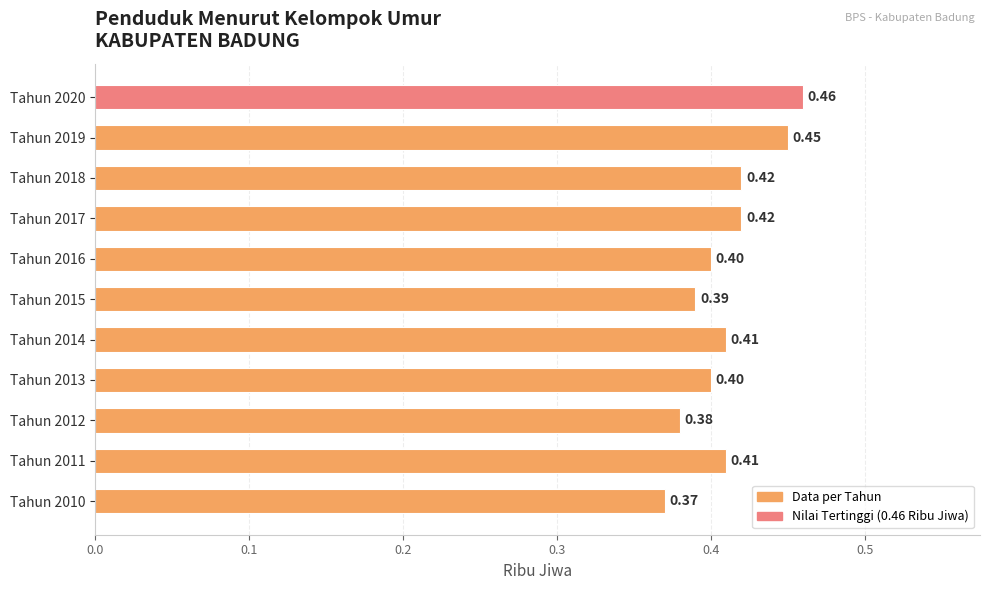

Which has a higher value, Tahun 2015 or Tahun 2014?

Tahun 2014